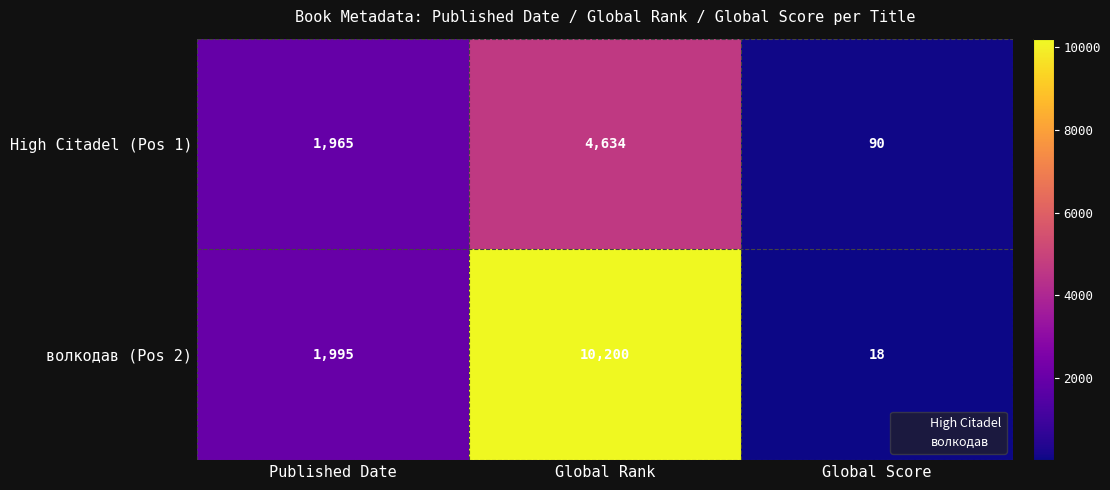

What is the difference between the highest and lowest values at Published Date?

30